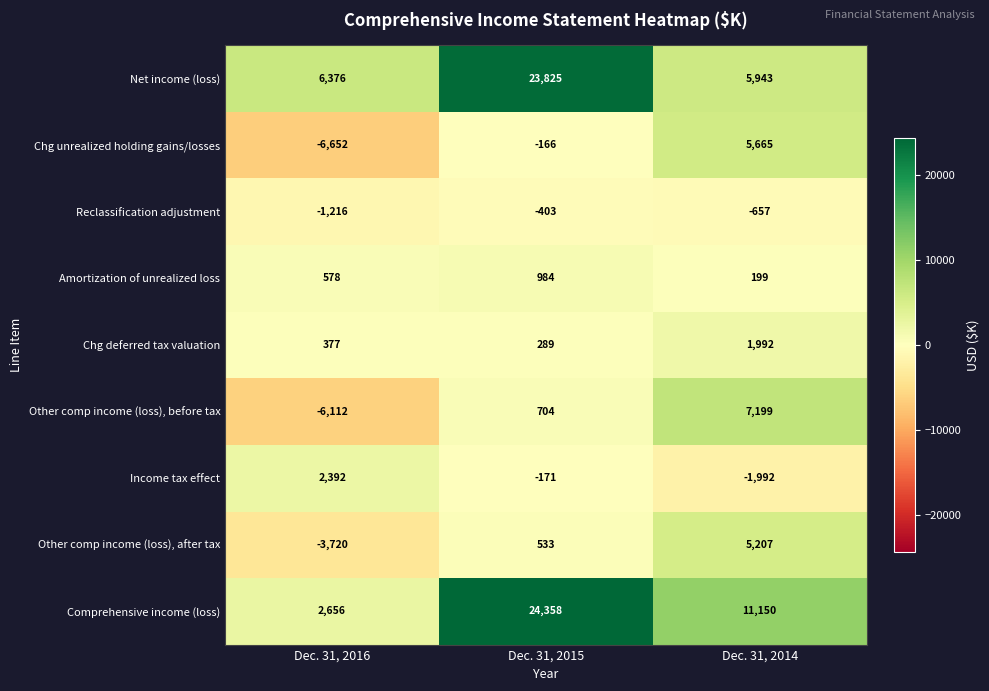

Reading right to left, transcribe all the data shown in this chart.

Net income (loss): Dec. 31, 2014=5943	Dec. 31, 2015=23825	Dec. 31, 2016=6376
Chg unrealized holding gains/losses: Dec. 31, 2014=5665	Dec. 31, 2015=-166	Dec. 31, 2016=-6652
Reclassification adjustment: Dec. 31, 2014=-657	Dec. 31, 2015=-403	Dec. 31, 2016=-1216
Amortization of unrealized loss: Dec. 31, 2014=199	Dec. 31, 2015=984	Dec. 31, 2016=578
Chg deferred tax valuation: Dec. 31, 2014=1992	Dec. 31, 2015=289	Dec. 31, 2016=377
Other comp income (loss), before tax: Dec. 31, 2014=7199	Dec. 31, 2015=704	Dec. 31, 2016=-6112
Income tax effect: Dec. 31, 2014=-1992	Dec. 31, 2015=-171	Dec. 31, 2016=2392
Other comp income (loss), after tax: Dec. 31, 2014=5207	Dec. 31, 2015=533	Dec. 31, 2016=-3720
Comprehensive income (loss): Dec. 31, 2014=11150	Dec. 31, 2015=24358	Dec. 31, 2016=2656